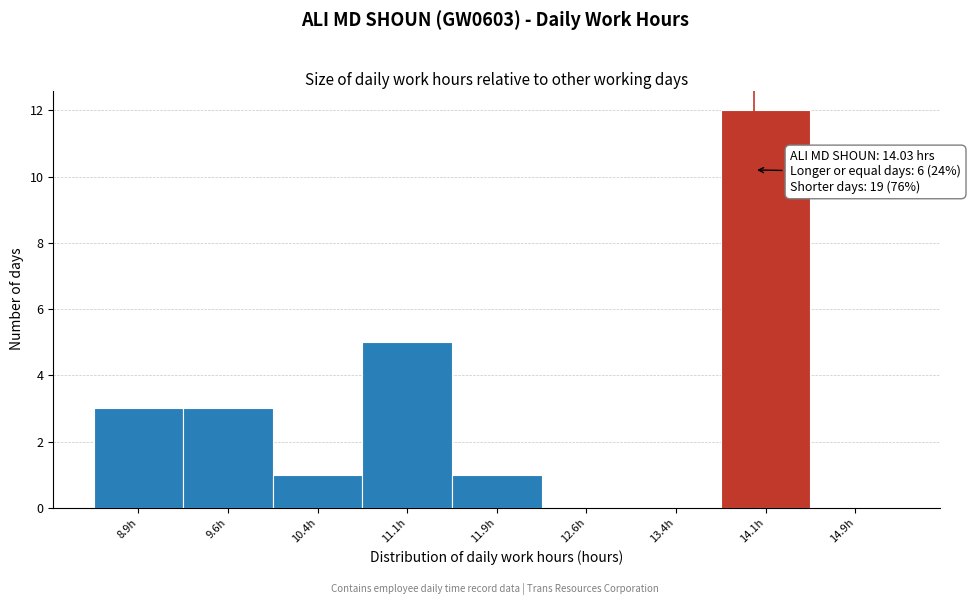

Over which range of the x-axis is the bar tallest?

13.75 to 14.50